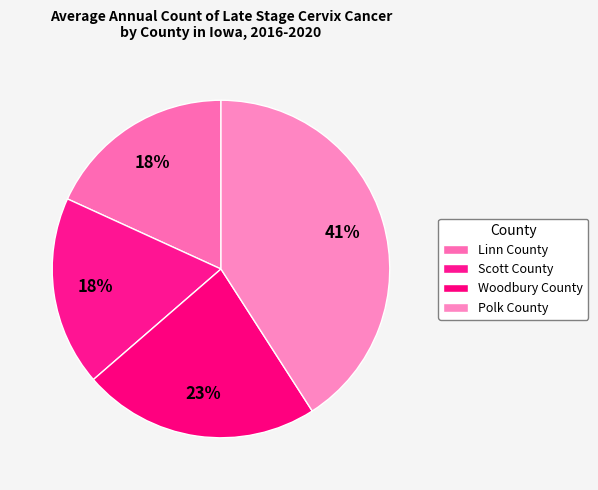

Which has a higher value, Woodbury County or Linn County?

Woodbury County